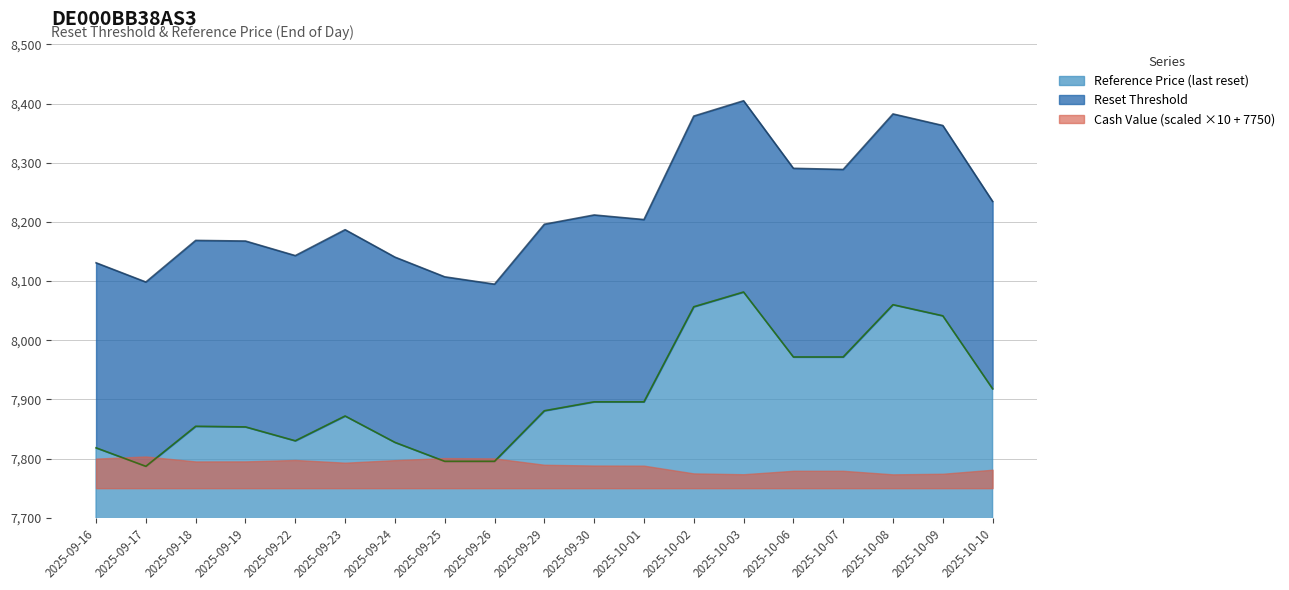

Does the chart have visible grid lines?

Yes